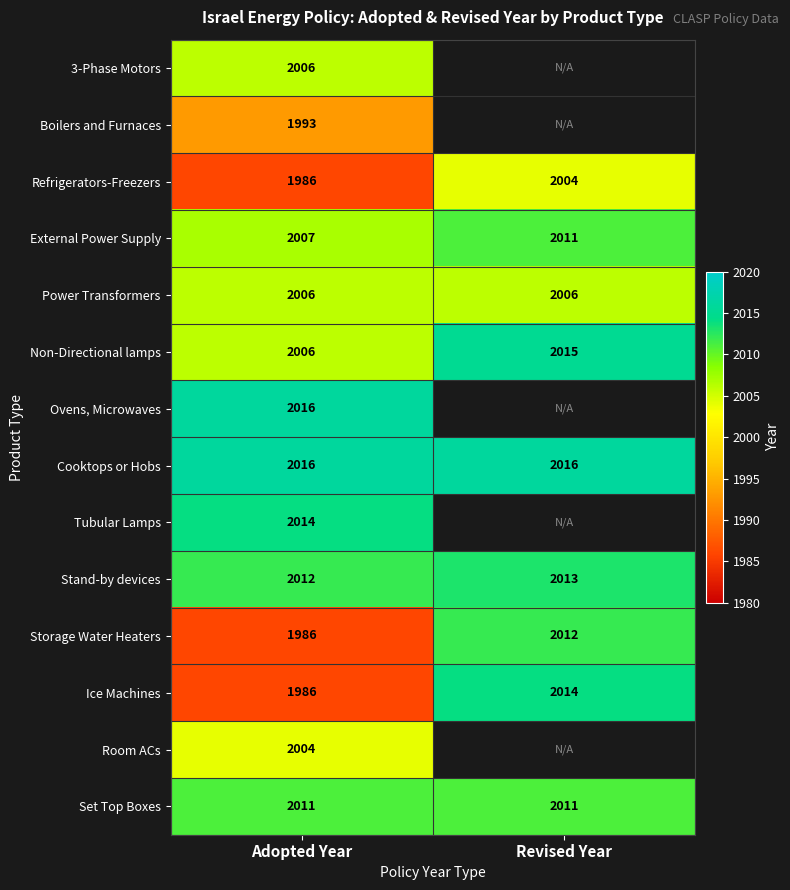

How many categories are shown in the chart?

2